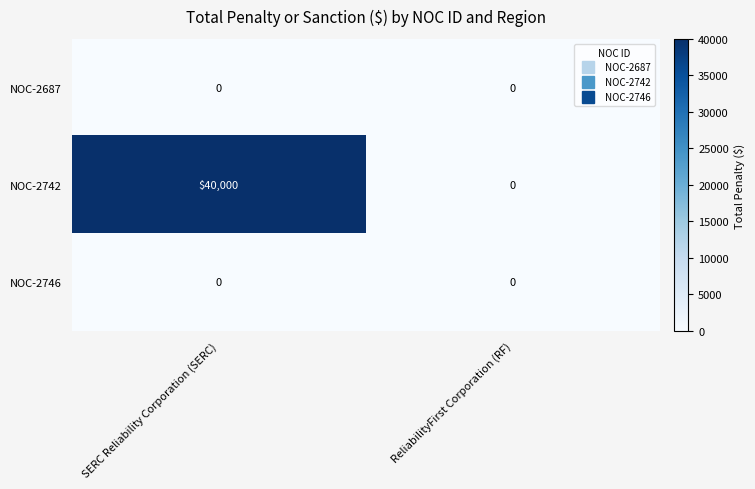

What is the difference between the highest and lowest values at SERC Reliability Corporation (SERC)?

40000